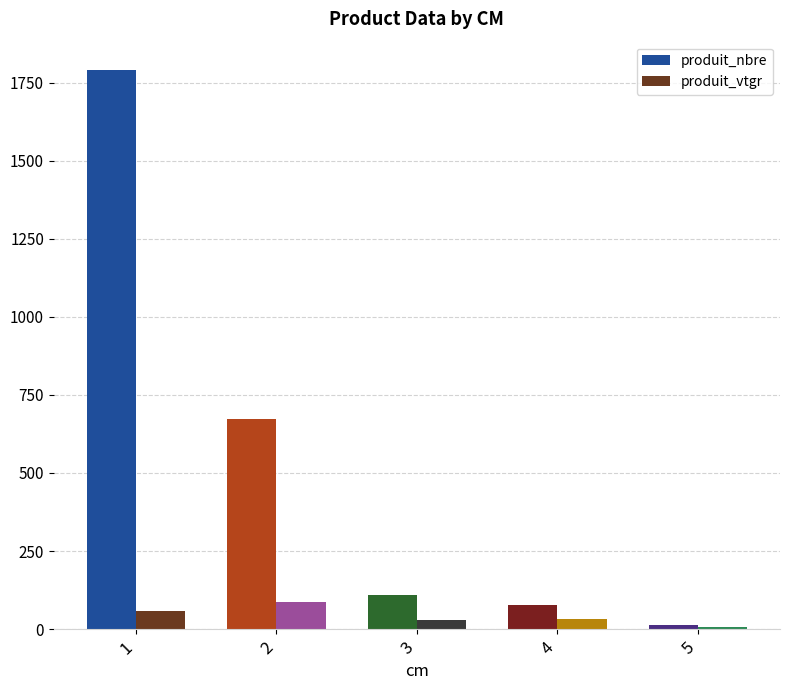

What is the greatest value displayed?

1792.0